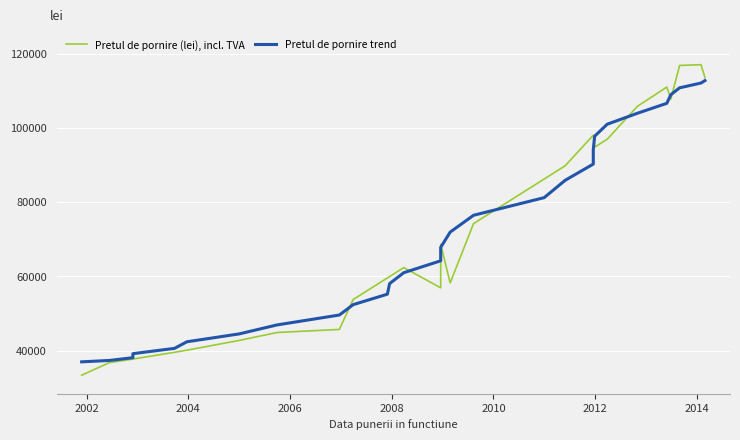

True or false: Pretul de pornire trend has more than 1 points higher than both neighbors.

False